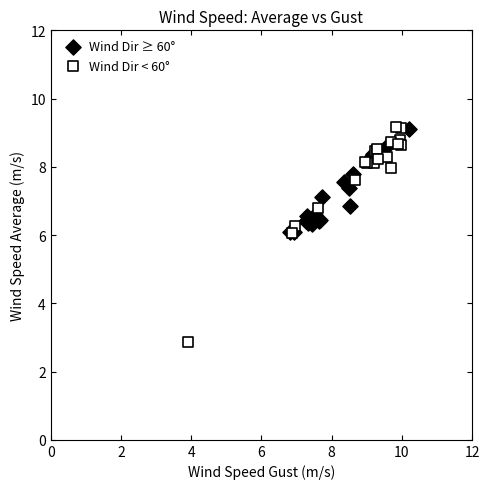

Which series contains the lowest Y value?

Wind Dir < 60°